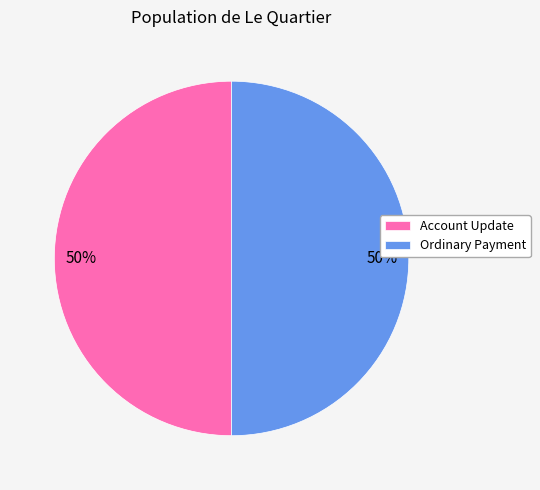

To the nearest percent, what portion does Ordinary Payment represent?

50%